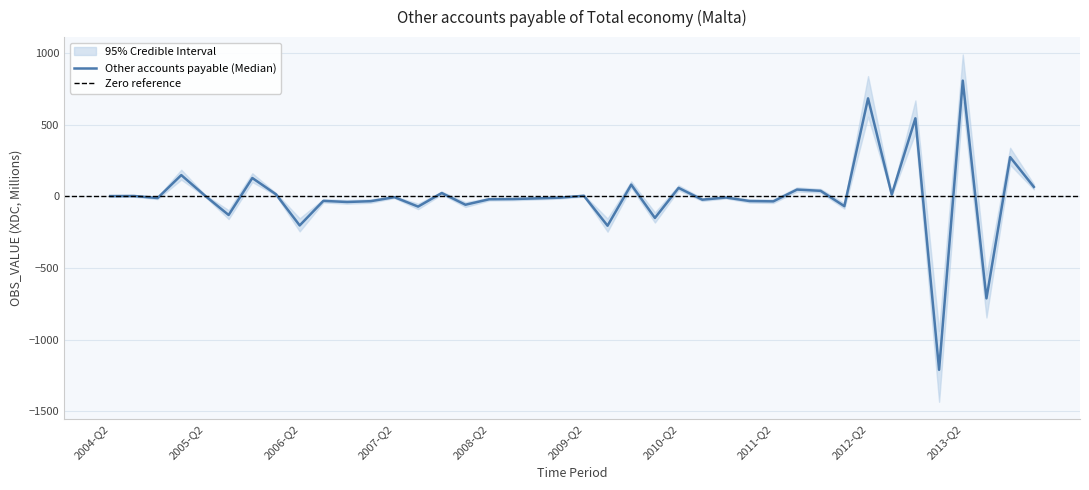

How many distinct data groups are displayed?

1